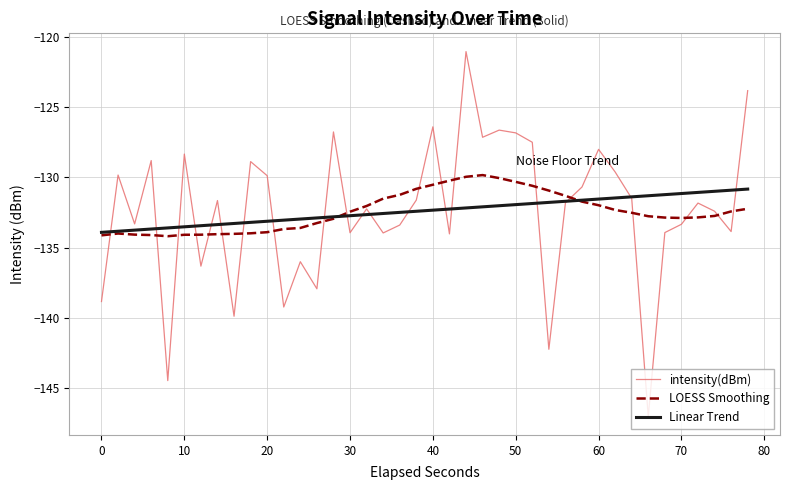

What is the minimum value for intensity(dBm)?

-147.1